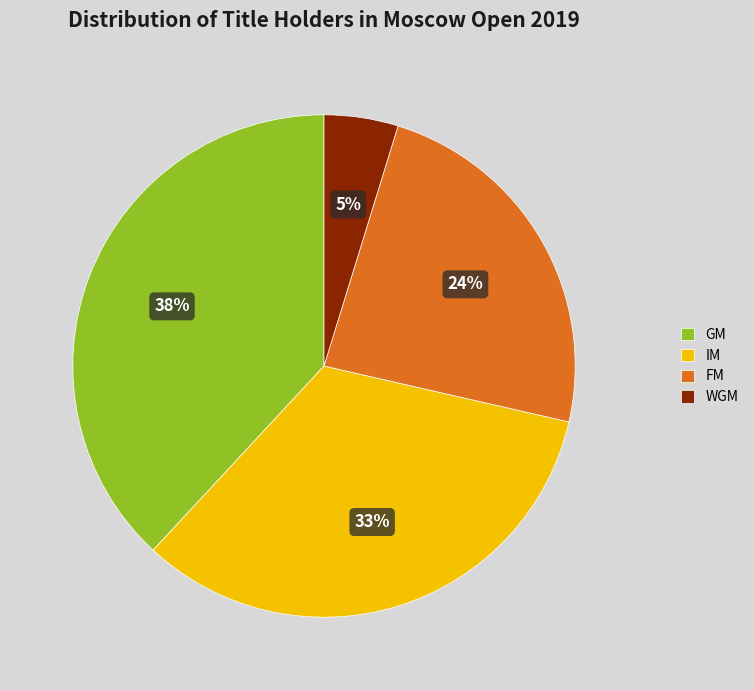

Rank the categories by value from lowest to highest.

WGM, FM, IM, GM